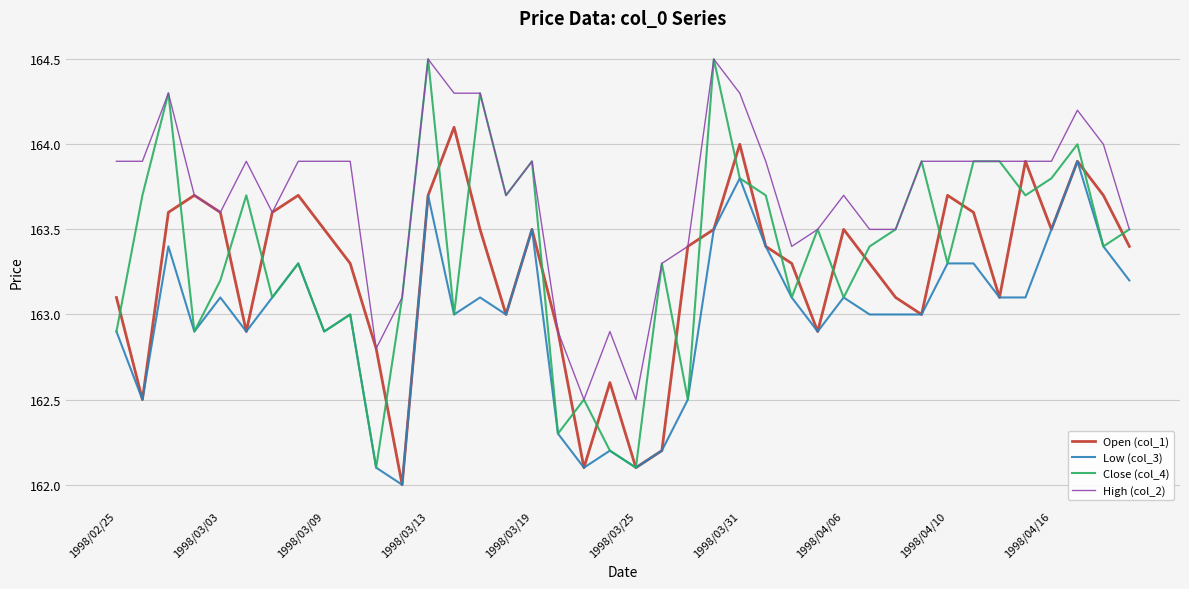

Which series has the widest spread of values?

Close (col_4)